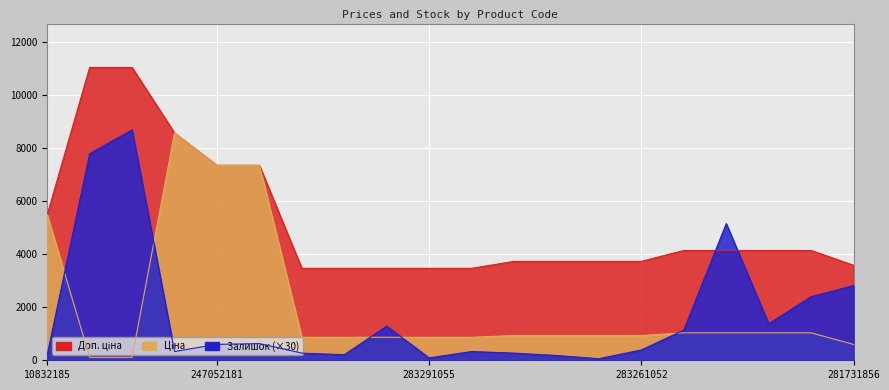

How many values in the Ціна series are below 933?

8